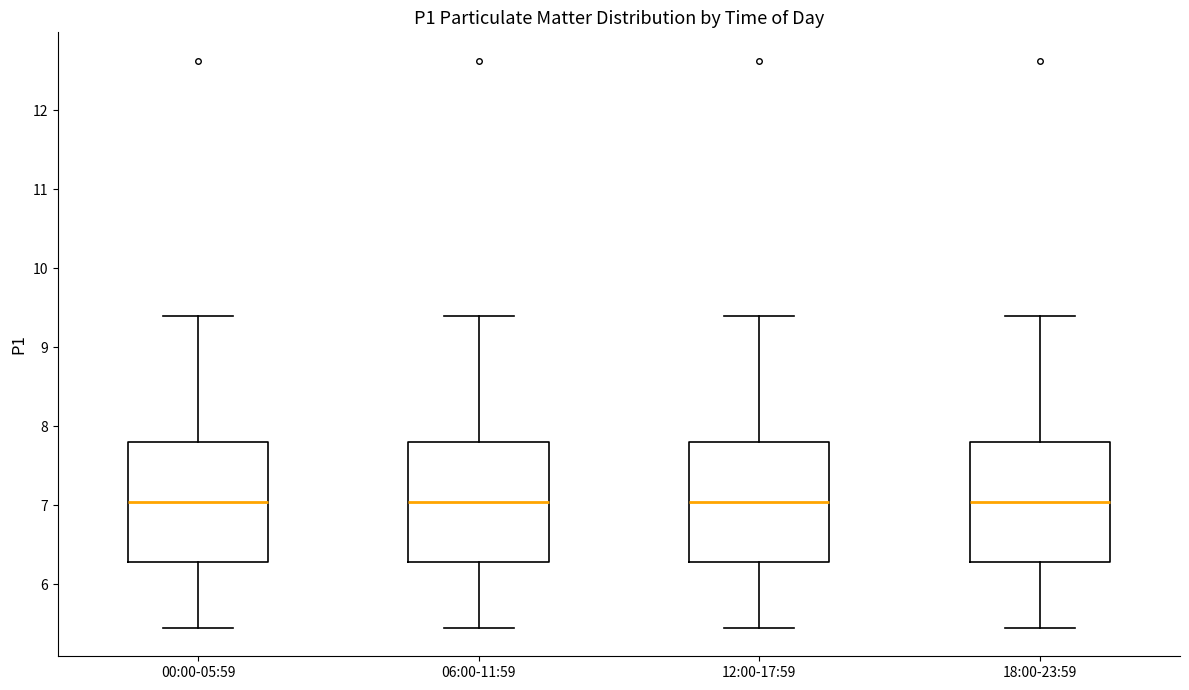

Where does the lower whisker of the box for 06:00-11:59 end on the y-axis? The values are not printed on the chart, so give them approximately, as read against the axis.

5.5